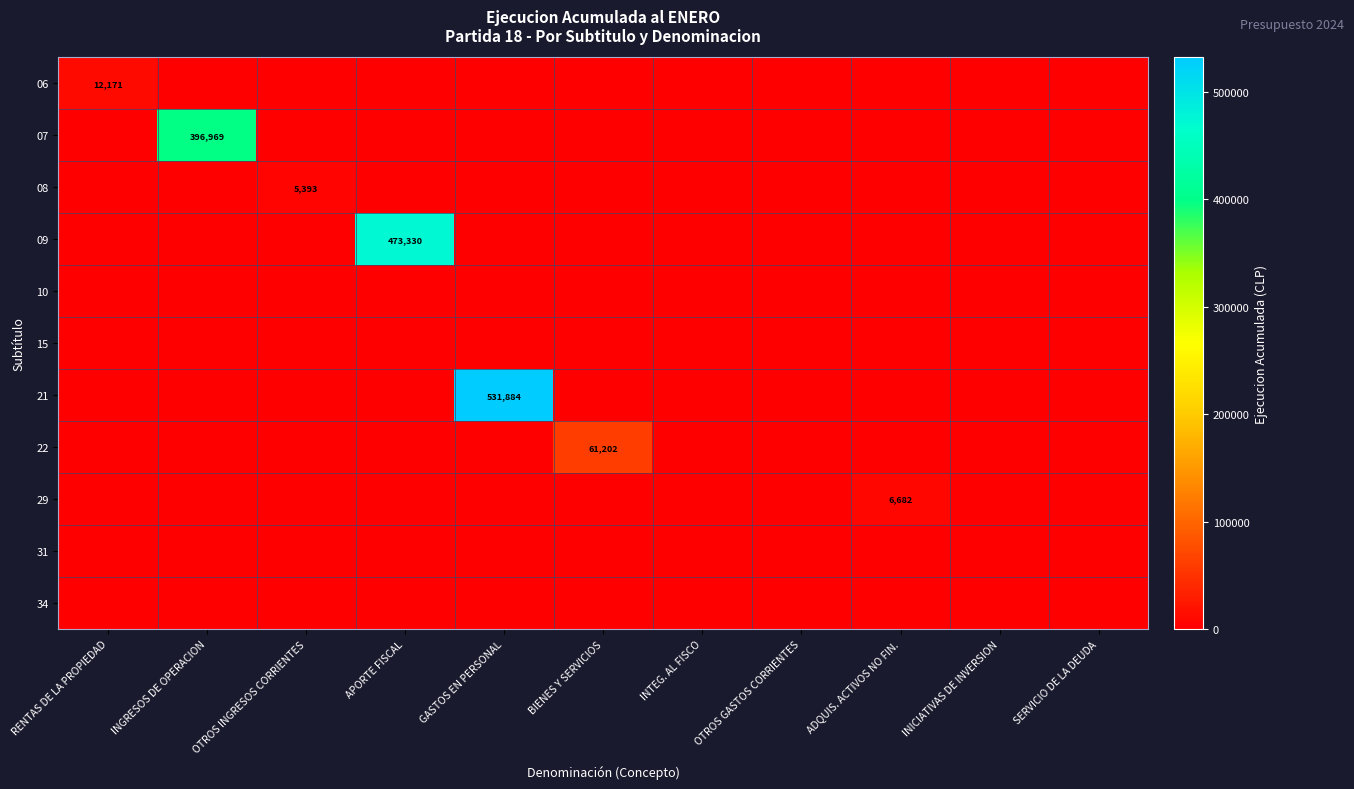

At which category is the sum across all series the highest?

GASTOS EN PERSONAL